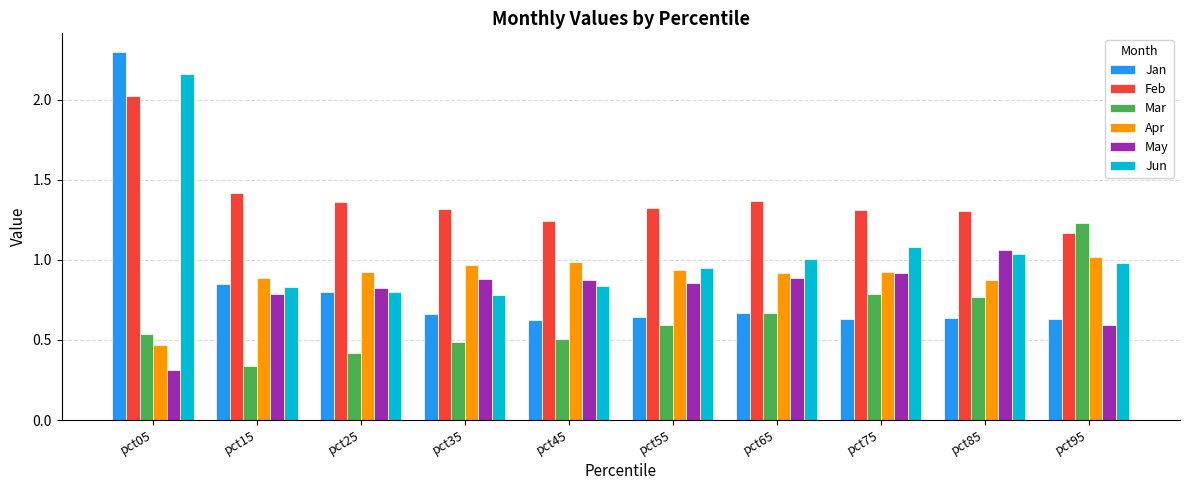

What is the difference between the maximum and minimum values in the Jan series?

1.7